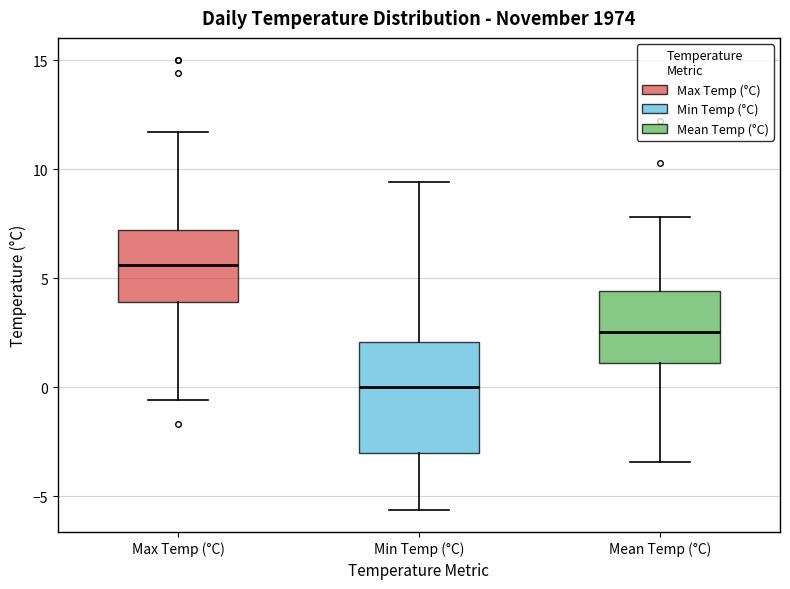

Reading left to right, transcribe this box plot: for each box, give where its median line is, the range the box spans, and where its two whiskers end, as read against the y-axis. The values are not printed on the chart, so give them approximately, as read against the axis.

Max Temp (°C): median 5.5, box 4.0 to 7.0, whiskers -0.5 to 11.5
Min Temp (°C): median 0.0, box -3.0 to 2.0, whiskers -5.5 to 9.5
Mean Temp (°C): median 2.5, box 1.0 to 4.5, whiskers -3.5 to 8.0